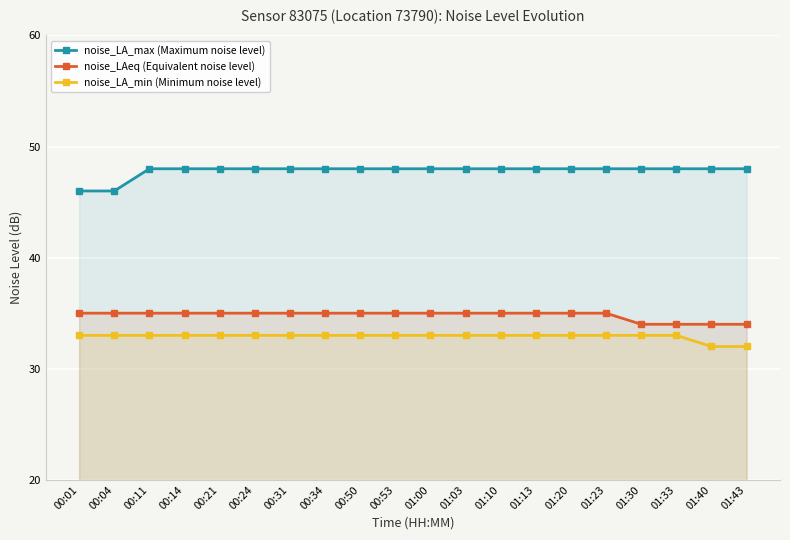

What position from the right is 01:03?

9